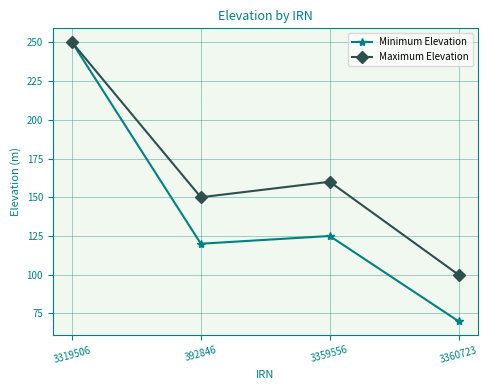

At which label does Maximum Elevation reach its peak?

3319506